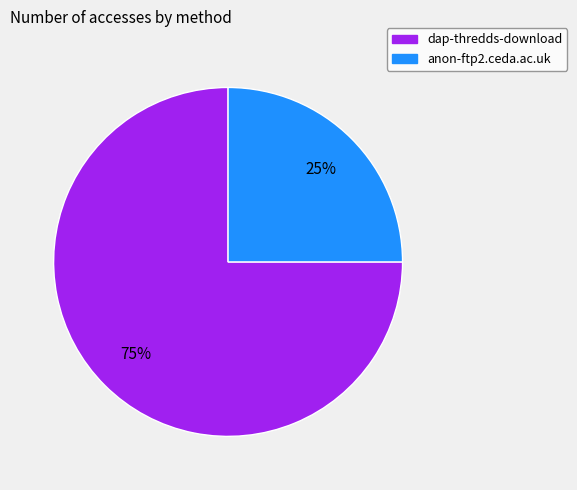

The dap-thredds-download slice represents 75% of the pie. True or false?

True